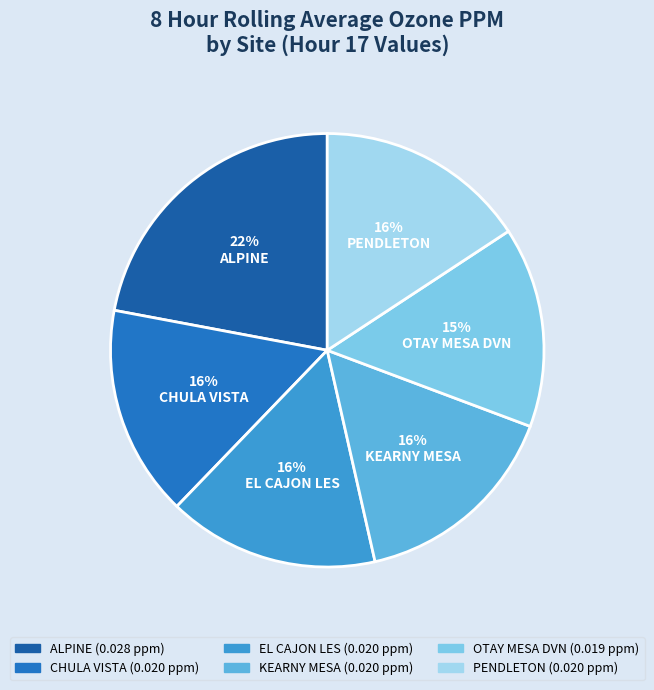

Rank the categories by value from lowest to highest.

OTAY MESA DVN, CHULA VISTA, EL CAJON LES, KEARNY MESA, PENDLETON, ALPINE